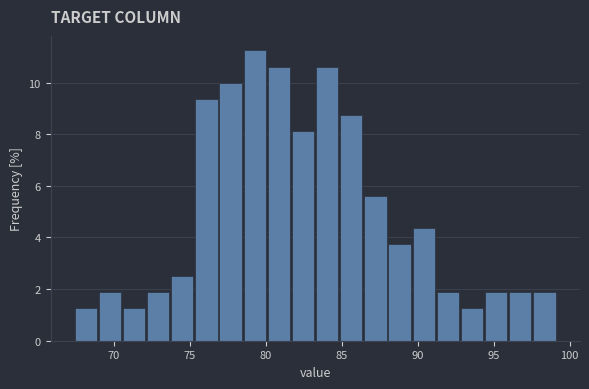

Read against the x-axis, roughly where is the centre of the tallest bar?

79.5